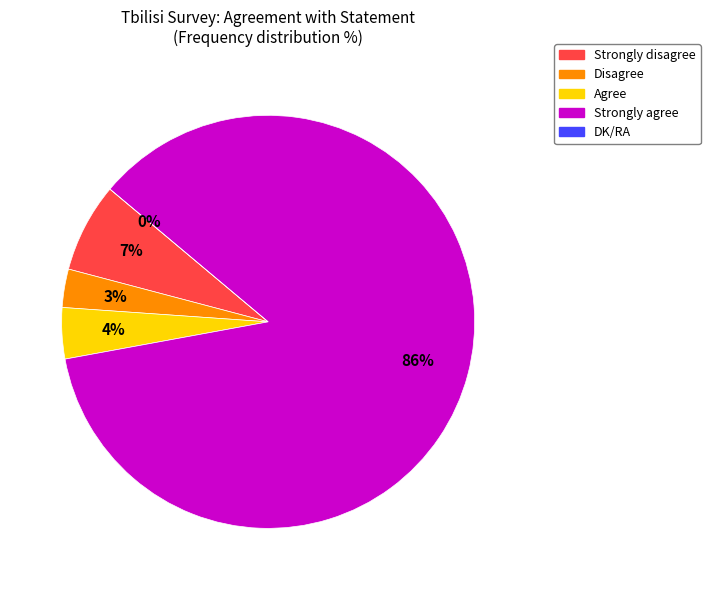

The Disagree slice represents 1% of the pie. True or false?

False